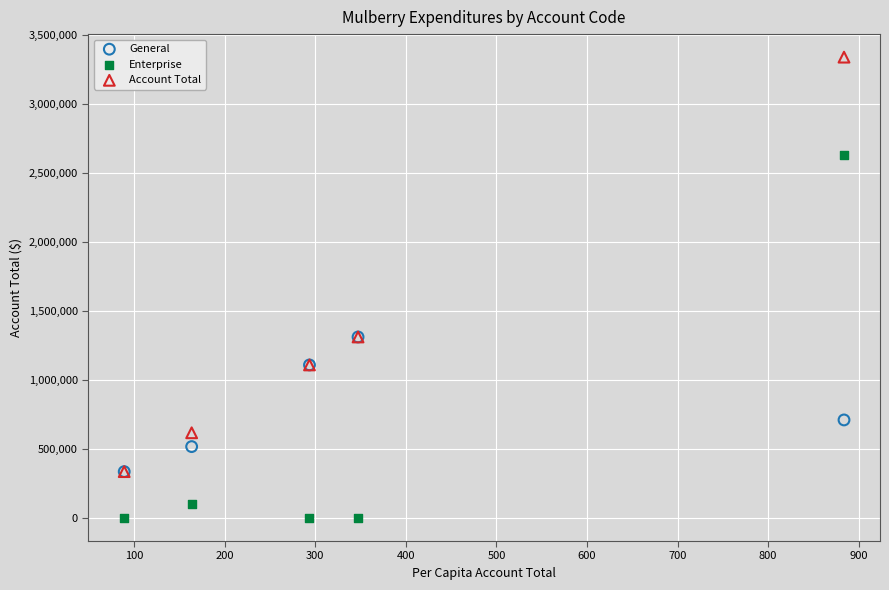

Which series contains the lowest Y value?

Enterprise